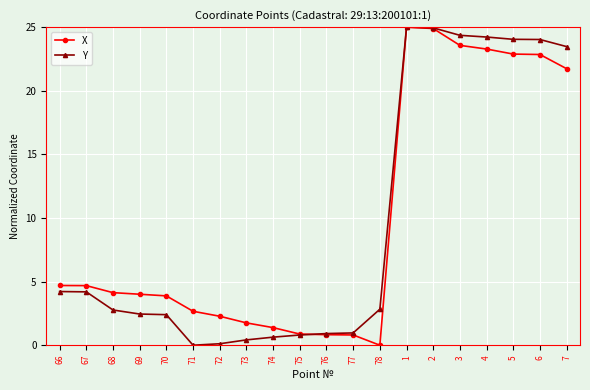

Is it true that Y equals 3.3 at 69?

False